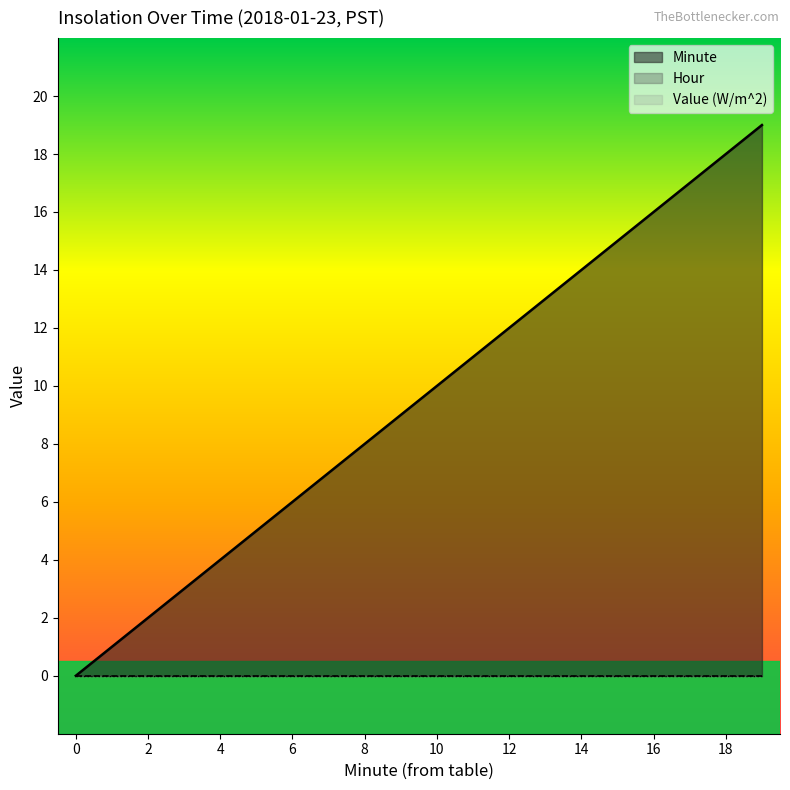

What are all the series names shown in the legend?

Value (W/m^2), Hour, Minute